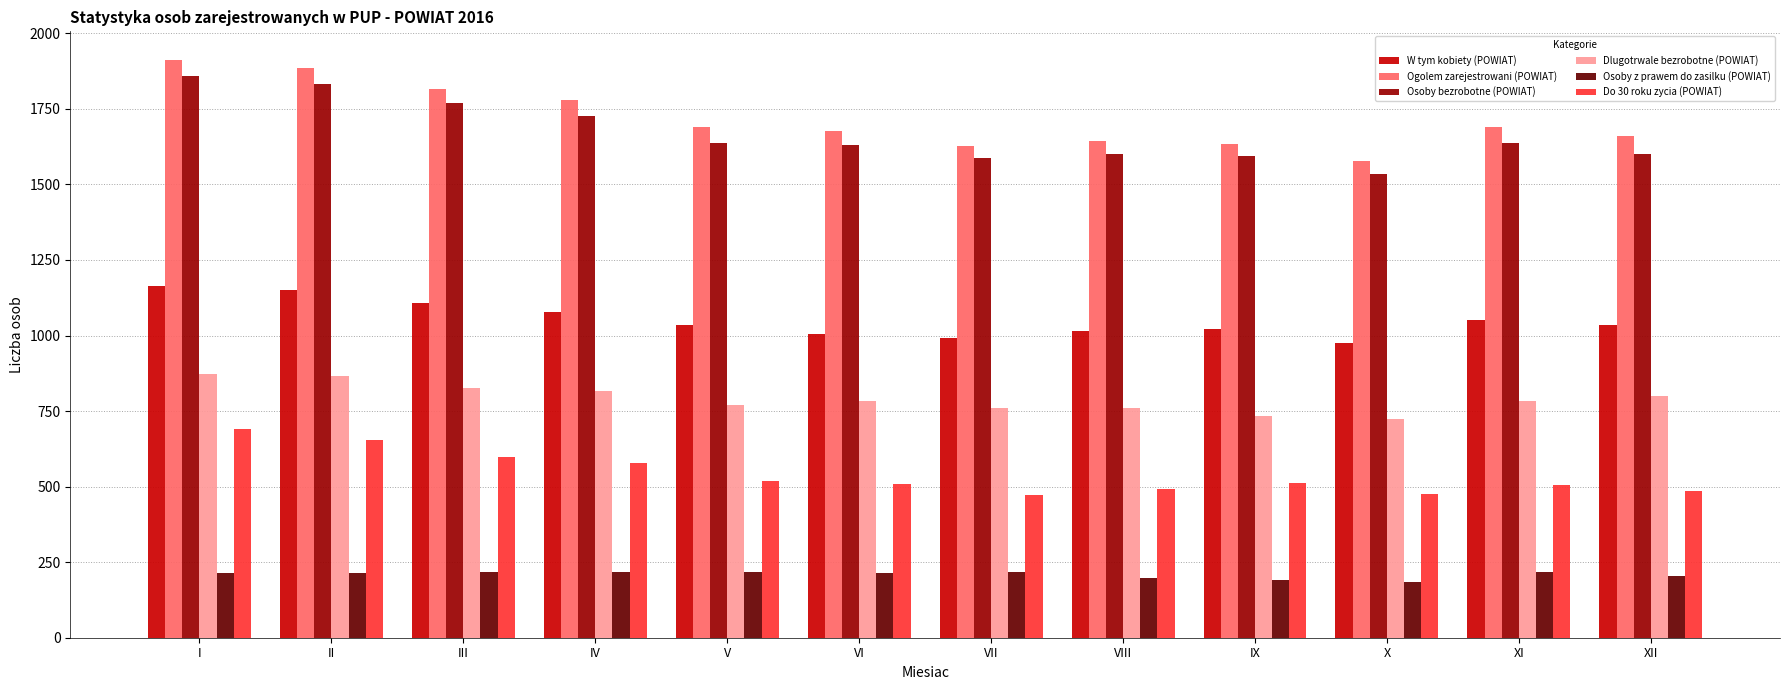

True or false: Ogolem zarejestrowani (POWIAT) has a value of 1577 at X.

True